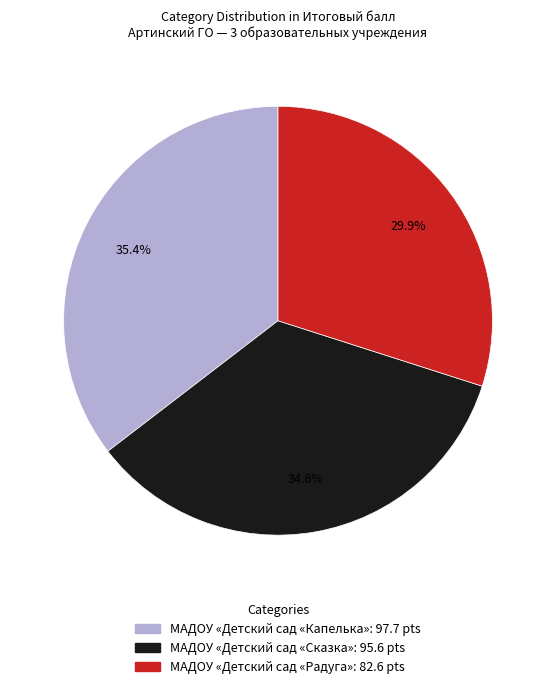

Is there a majority slice in this chart?

No